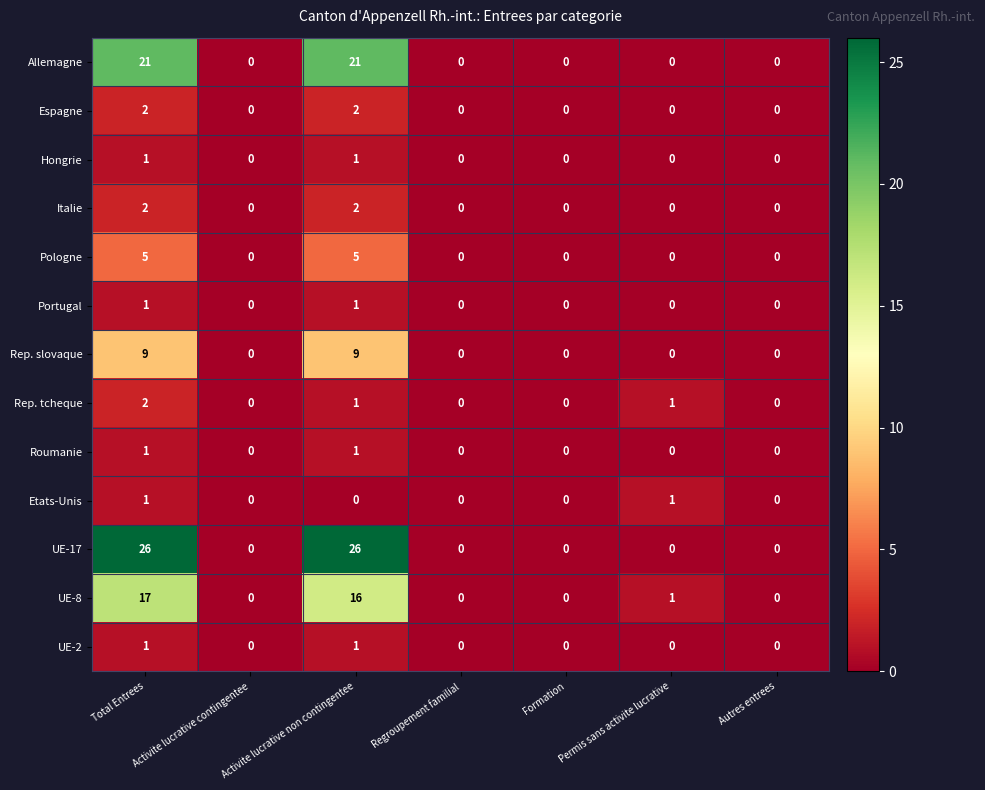

What is the total value across all series at Permis sans activite lucrative?

3